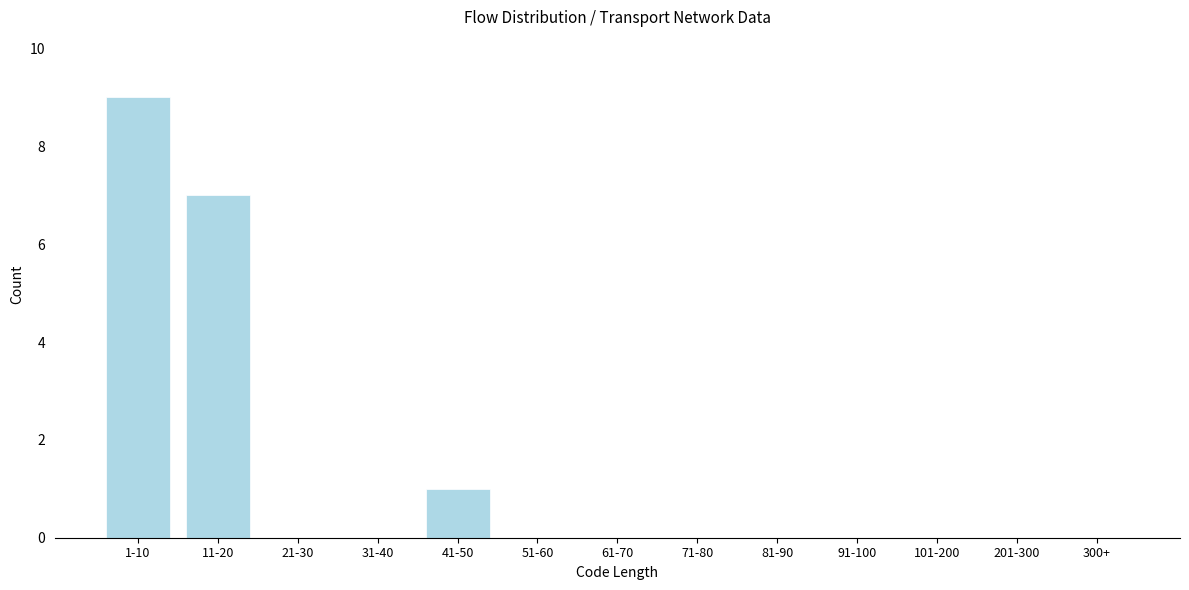

Reading right to left, what are all the values shown in this chart?

300+=0	201-300=0	101-200=0	91-100=0	81-90=0	71-80=0	61-70=0	51-60=0	41-50=1	31-40=0	21-30=0	11-20=7	1-10=9